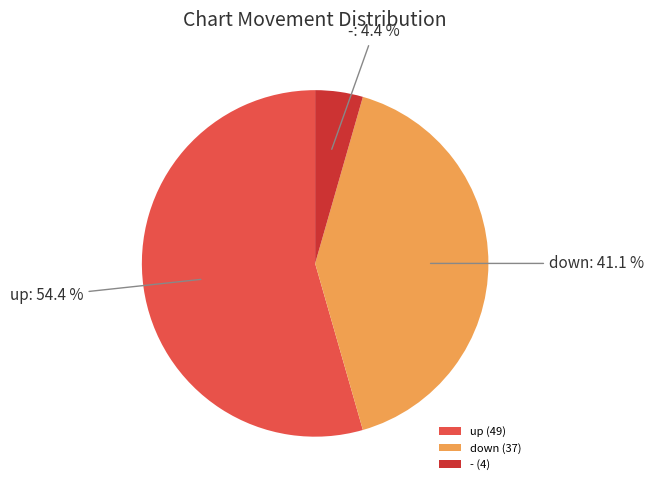

Is it true that - is 4% of the pie?

True